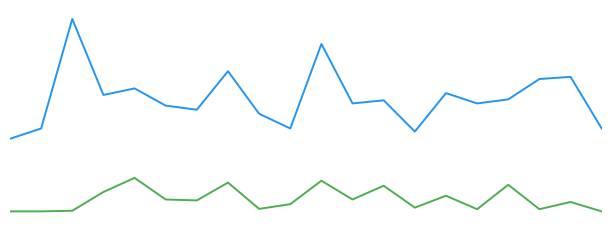

Does the chart have visible grid lines?

No